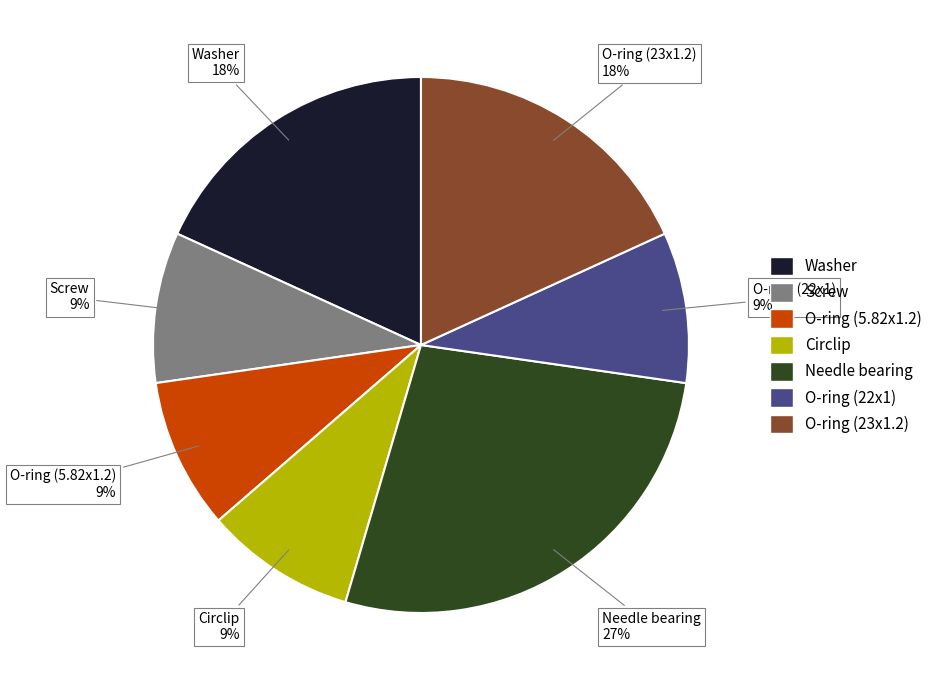

Does any single category account for the majority?

No